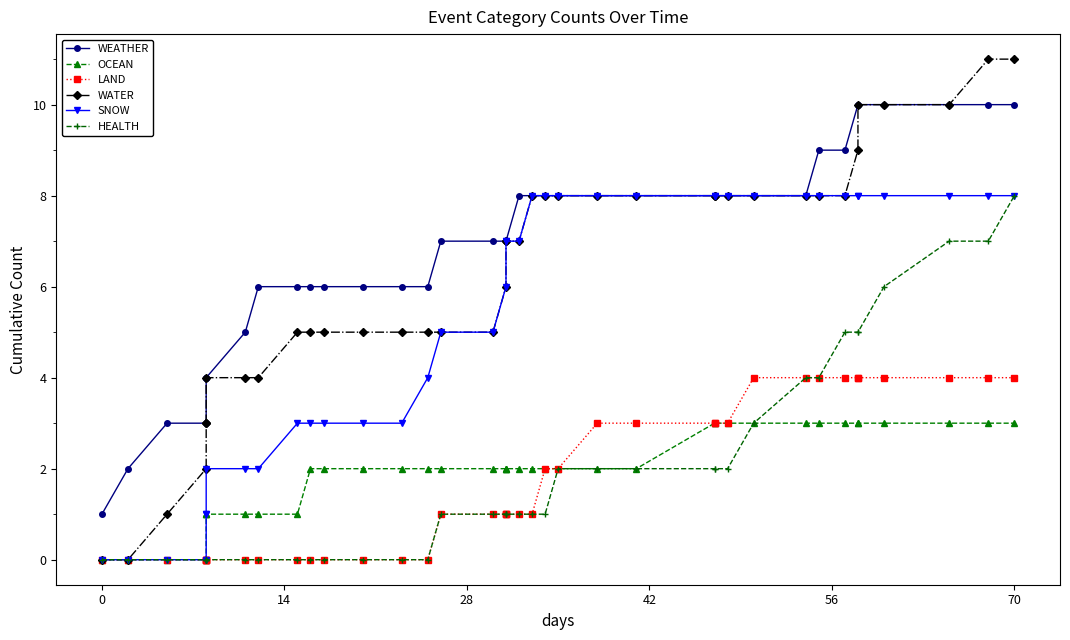

How many data points in LAND are above 1?

17